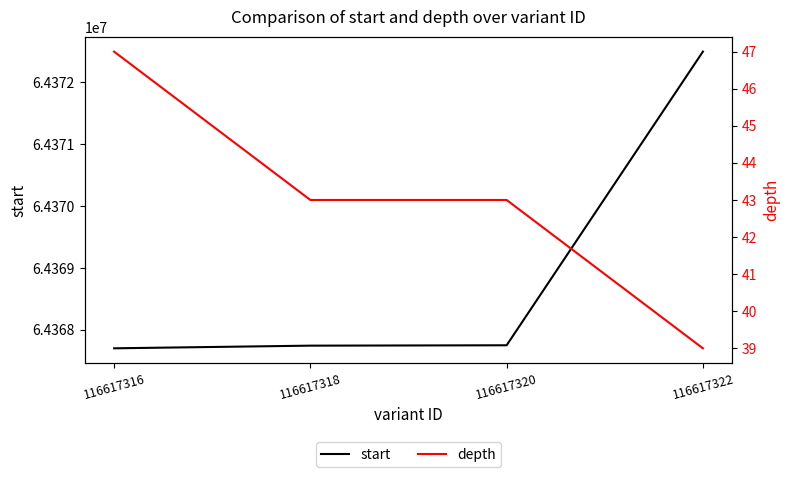

What value does the start series have at 116617320?

64367751